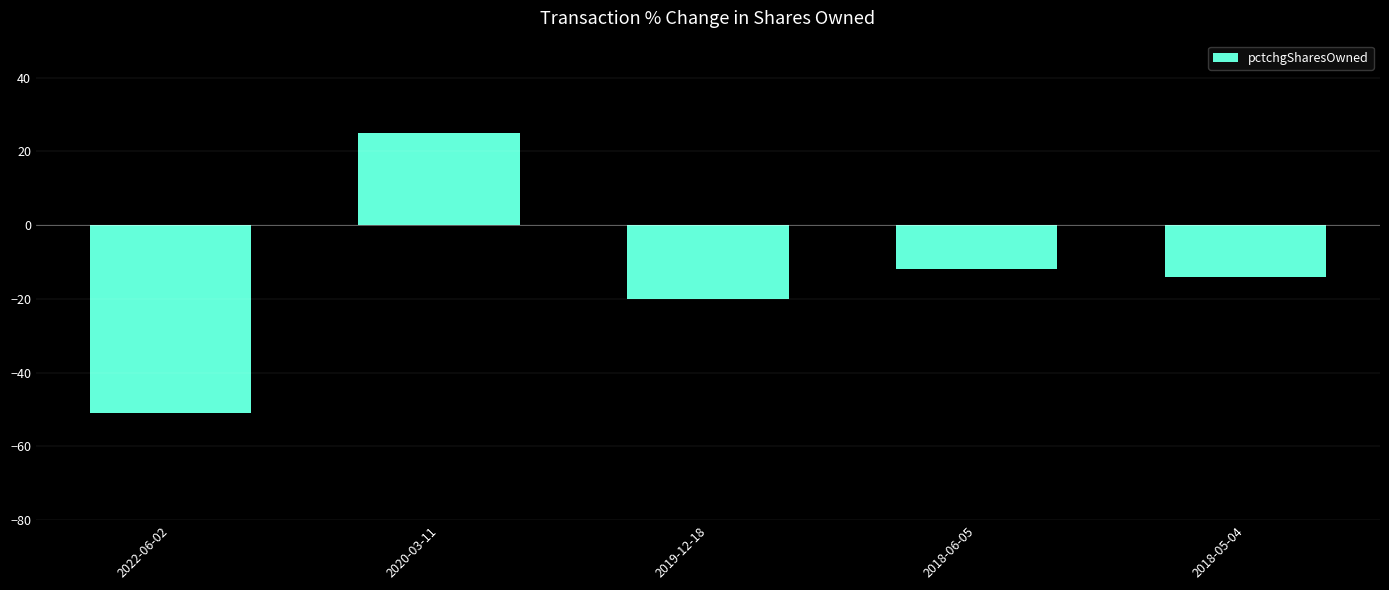

What position from the right is 2018-06-05?

2